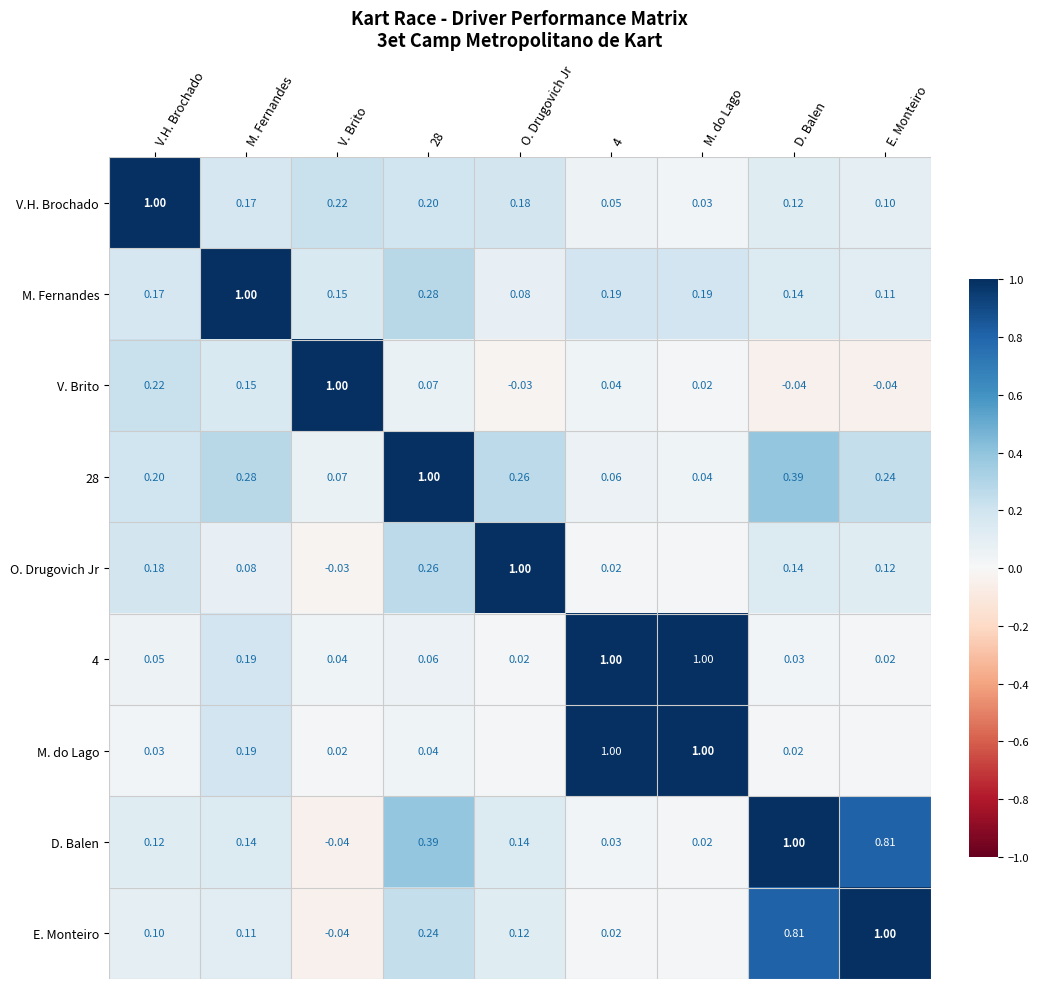

At which category is the sum across all series the highest?

D. Balen